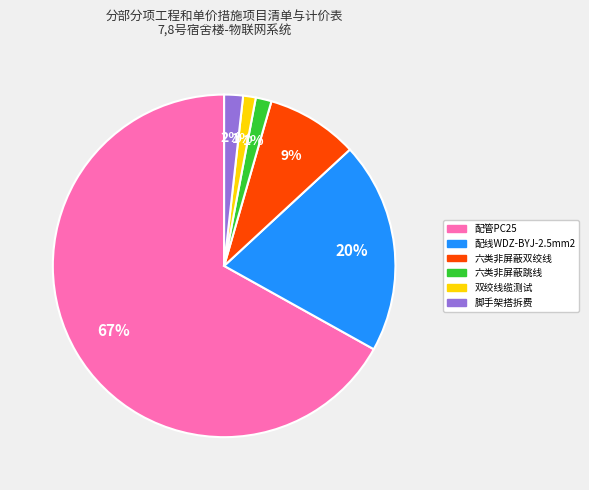

Combined, do 六类非屏蔽双绞线 and 配管PC25 account for over 50%?

Yes